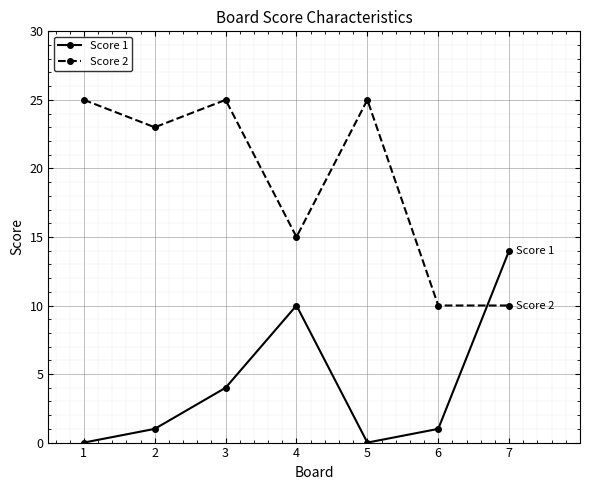

Which series has the widest spread of values?

Score 2